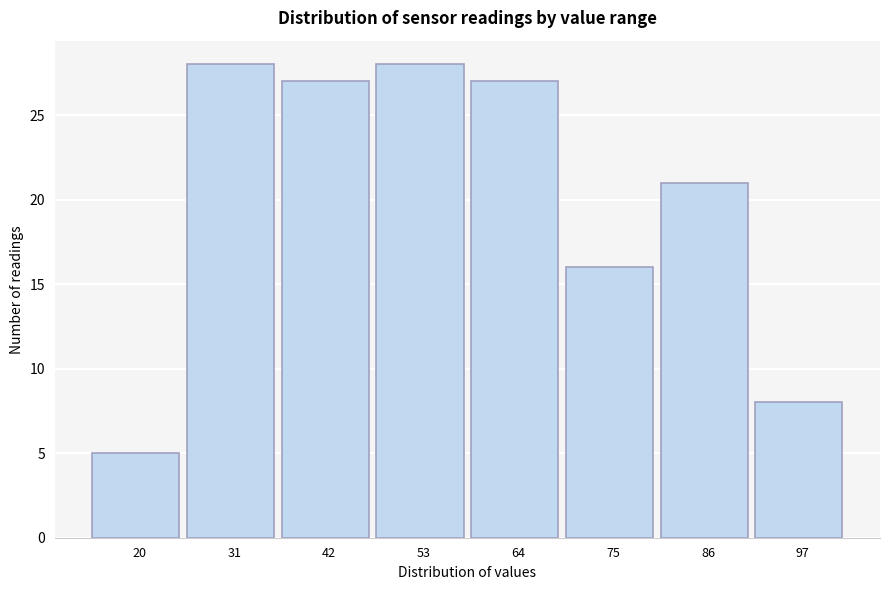

Reading left to right, list all the values displayed in this chart.

5	28	27	28	27	16	21	8